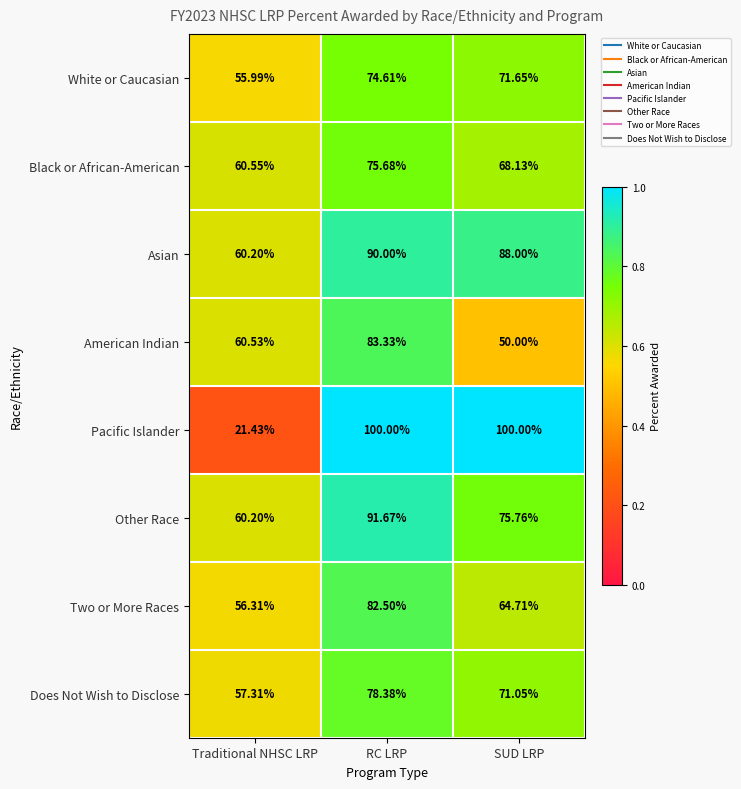

At which category is the sum across all series the highest?

RC LRP